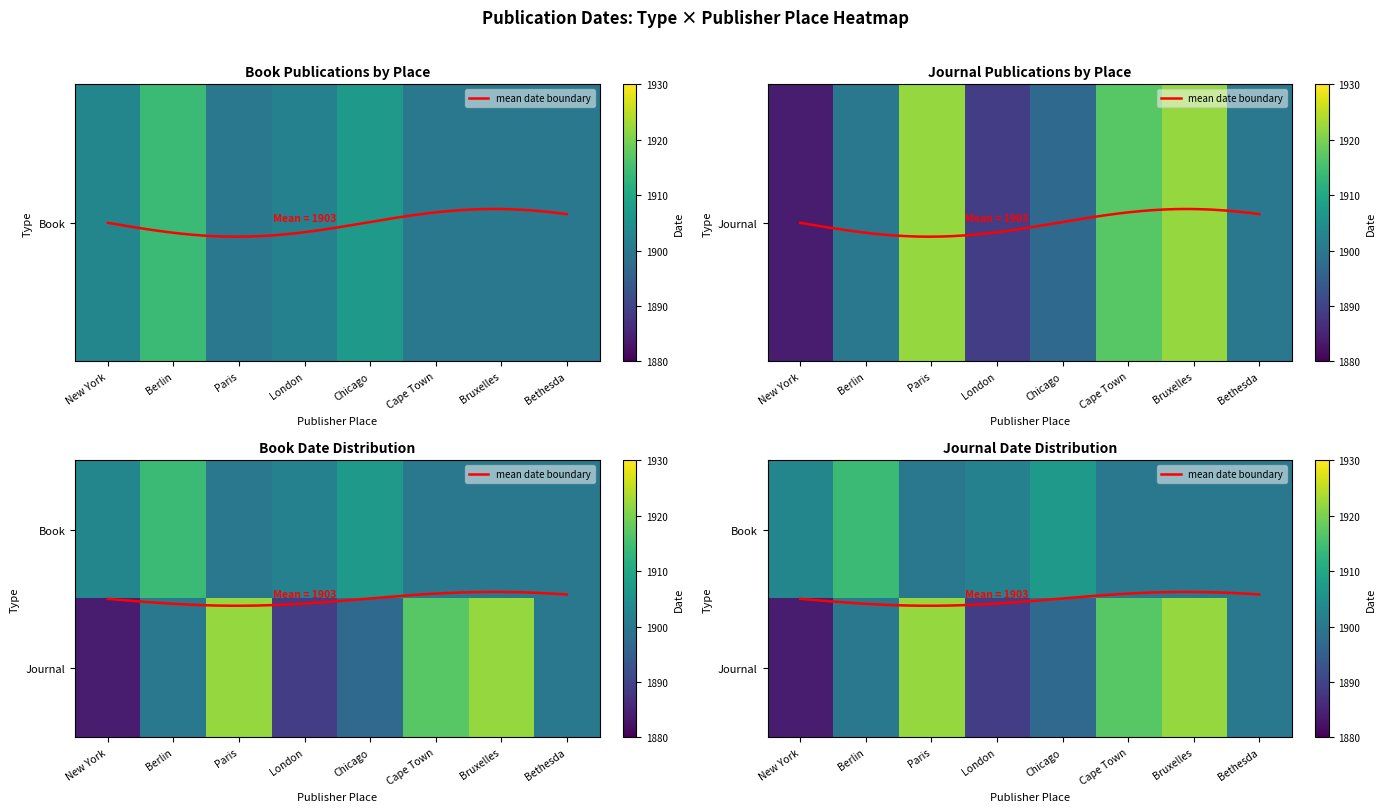

At which category does the chart reach its peak across all series?

Paris